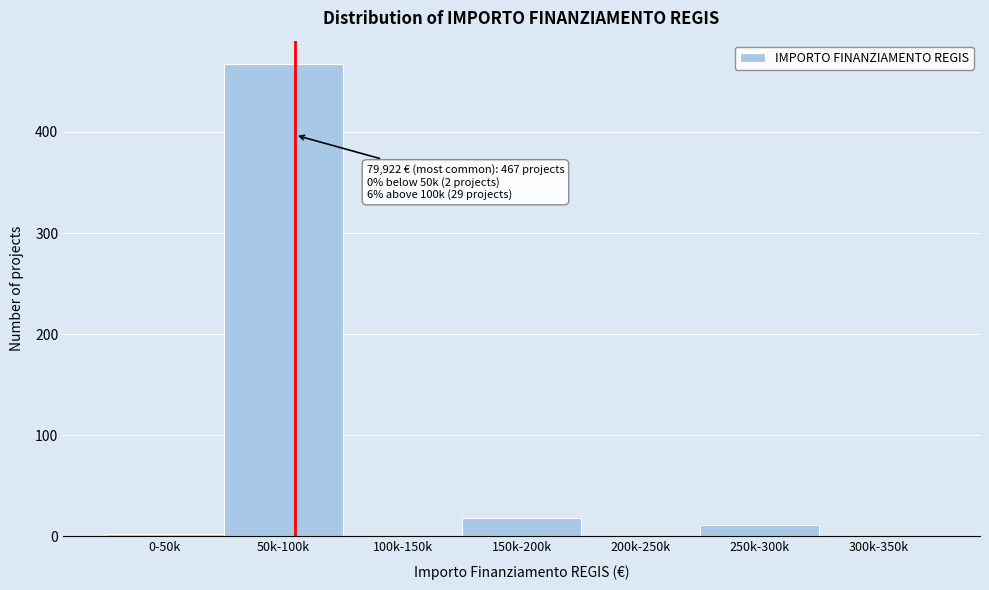

Reading left to right, list all the values displayed in this chart.

0-50k=2	50k-100k=467	100k-150k=0	150k-200k=18	200k-250k=0	250k-300k=11	300k-350k=0